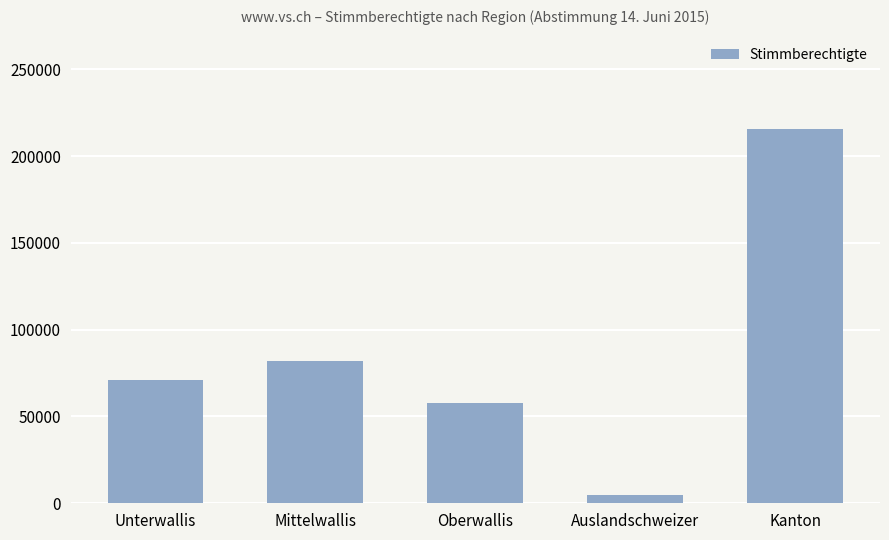

Is it true that the value at Oberwallis is 85921?

False